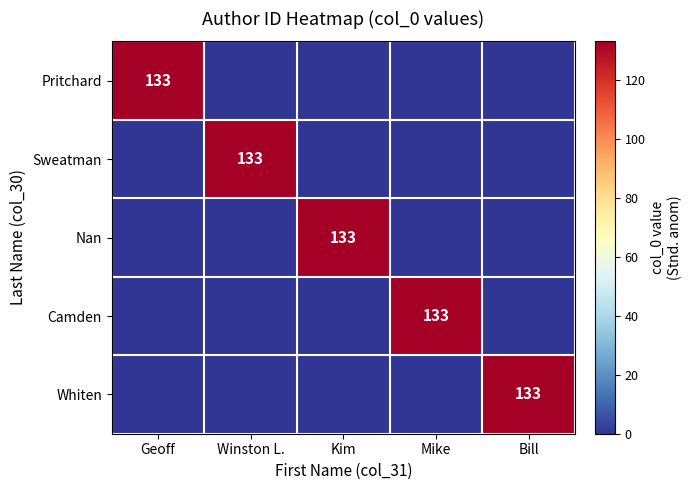

True or false: Nan has a value of 133 at Kim.

True